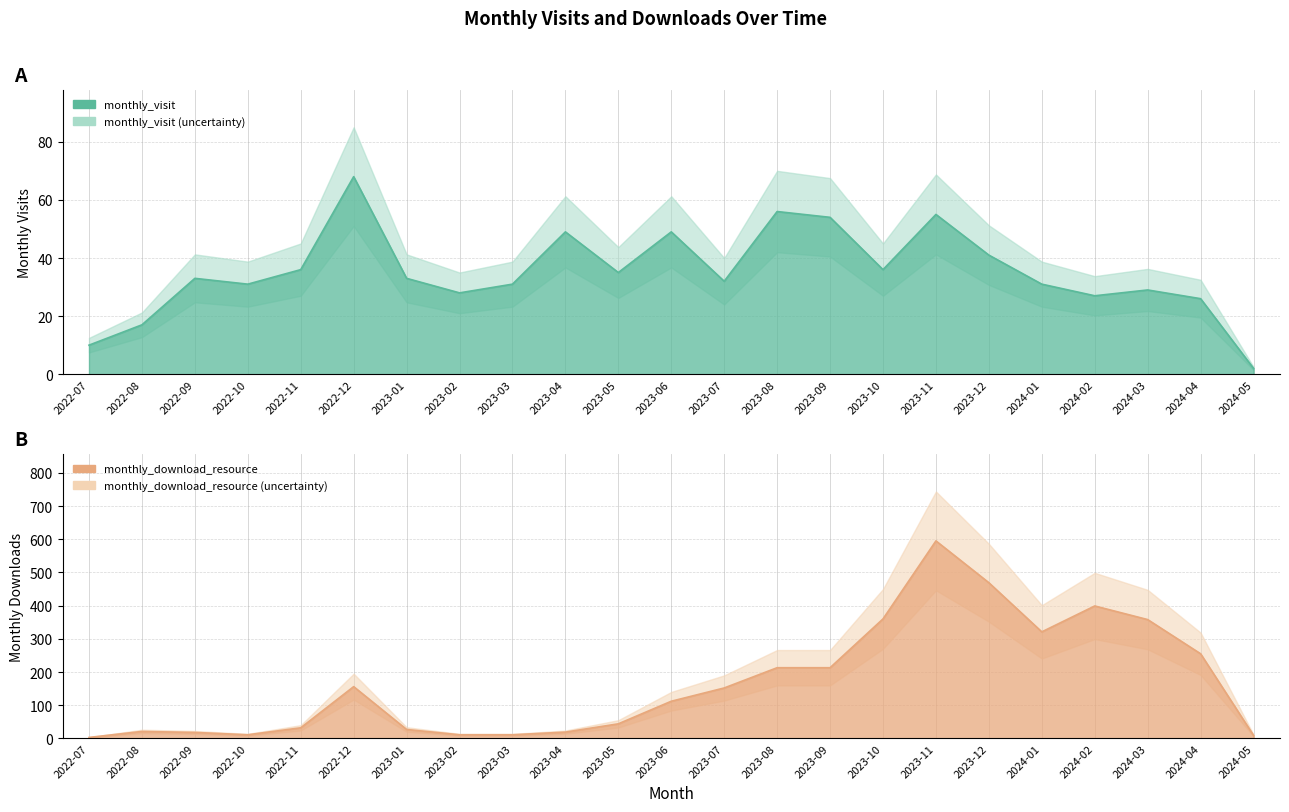

True or false: monthly_visit has a value of 31 at 2023-03.

True